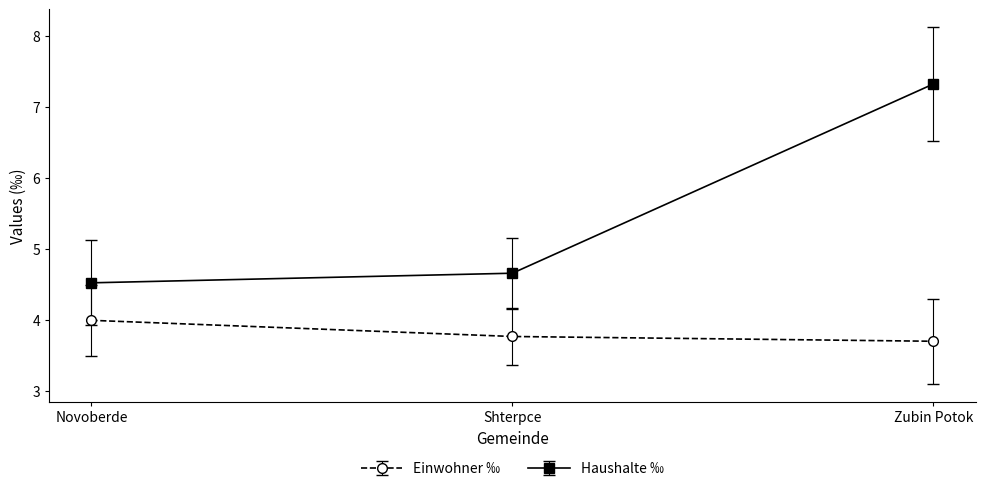

Reading left to right, transcribe all the data shown in this chart.

Einwohner ‰: Novoberde=4.0	Shterpce=3.8	Zubin Potok=3.7
Haushalte ‰: Novoberde=4.5	Shterpce=4.7	Zubin Potok=7.3